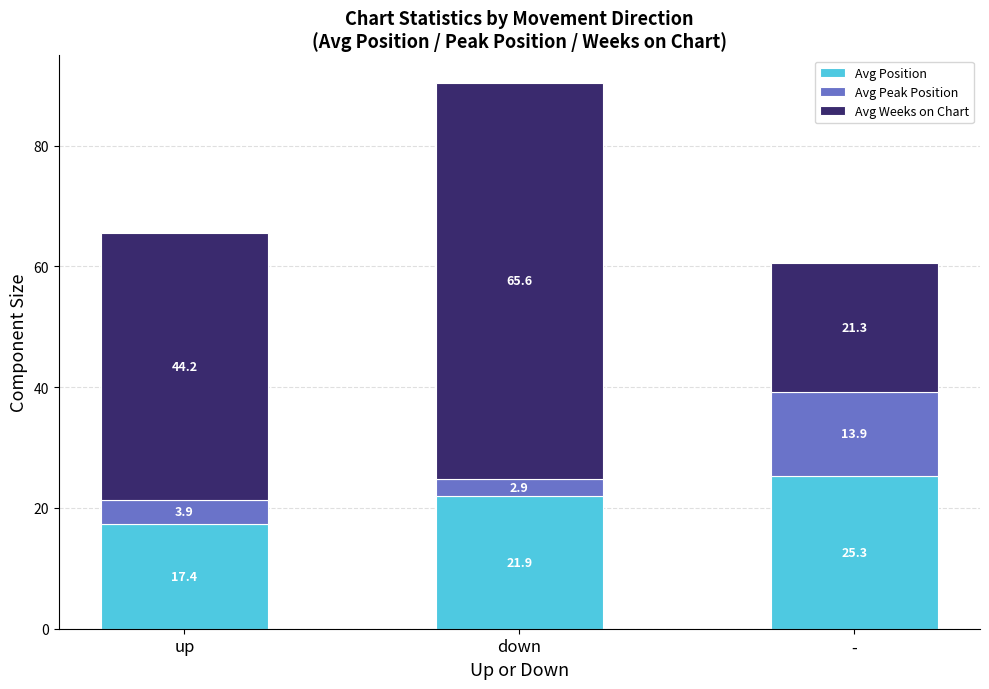

Reading left to right, what are the values for Avg Position?

up=17.4	down=21.9	-=25.3